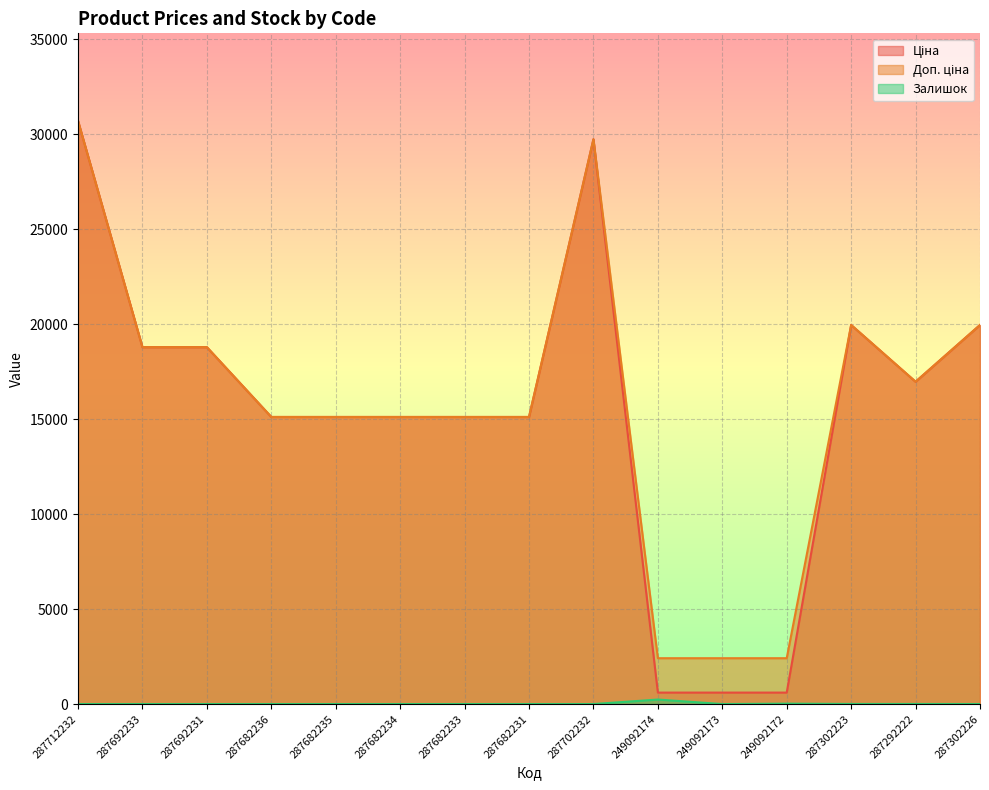

The Ціна series shows 19964.2 at 287302223. True or false?

True